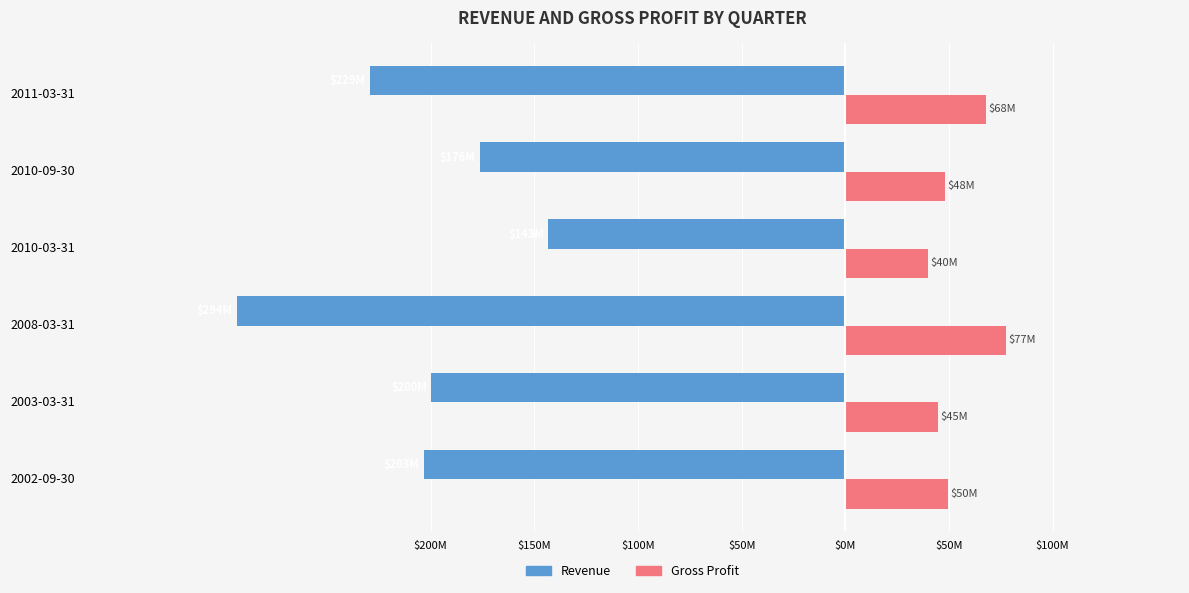

What are all the series names shown in the legend?

Revenue, Gross Profit